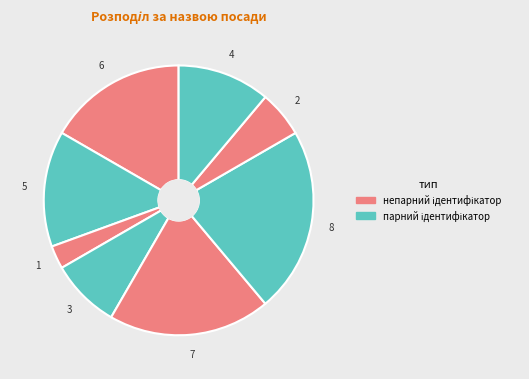

Count the number of slices in the pie.

8